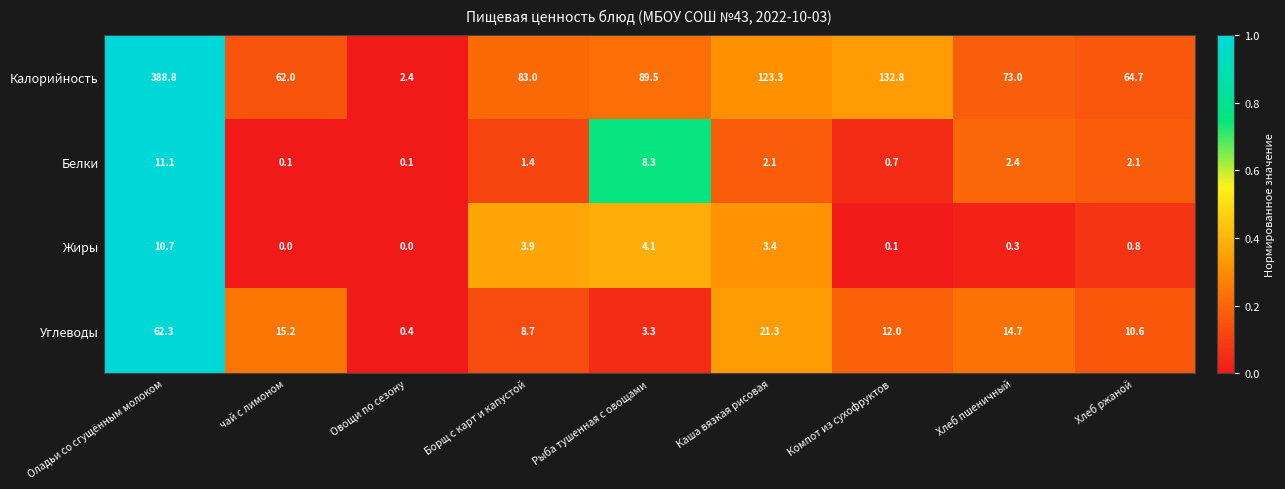

Which series has the largest range (max minus min)?

Калорийность